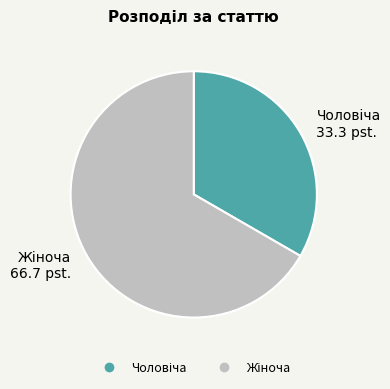

Is there a majority slice in this chart?

Yes